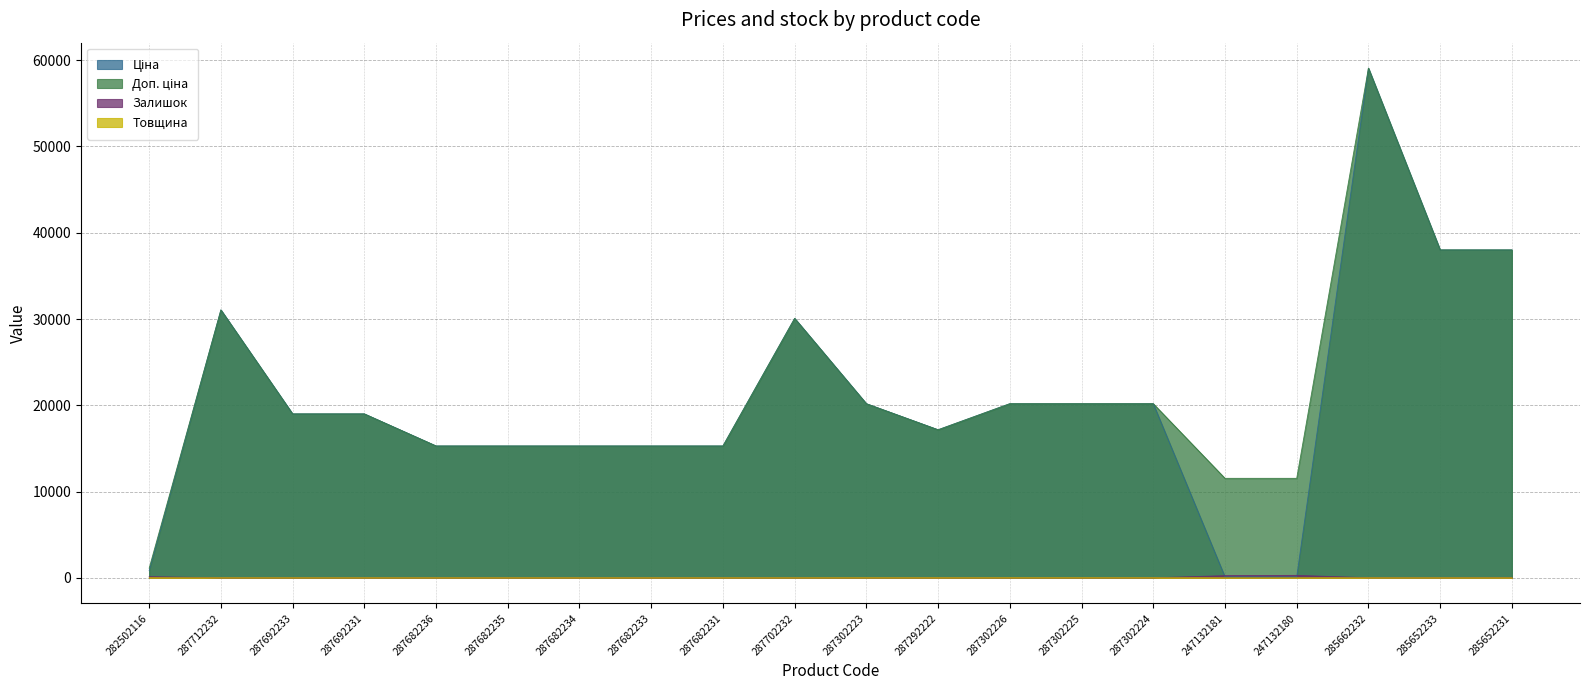

What are all the series names shown in the legend?

Ціна, Доп. ціна, Залишок, Товщина